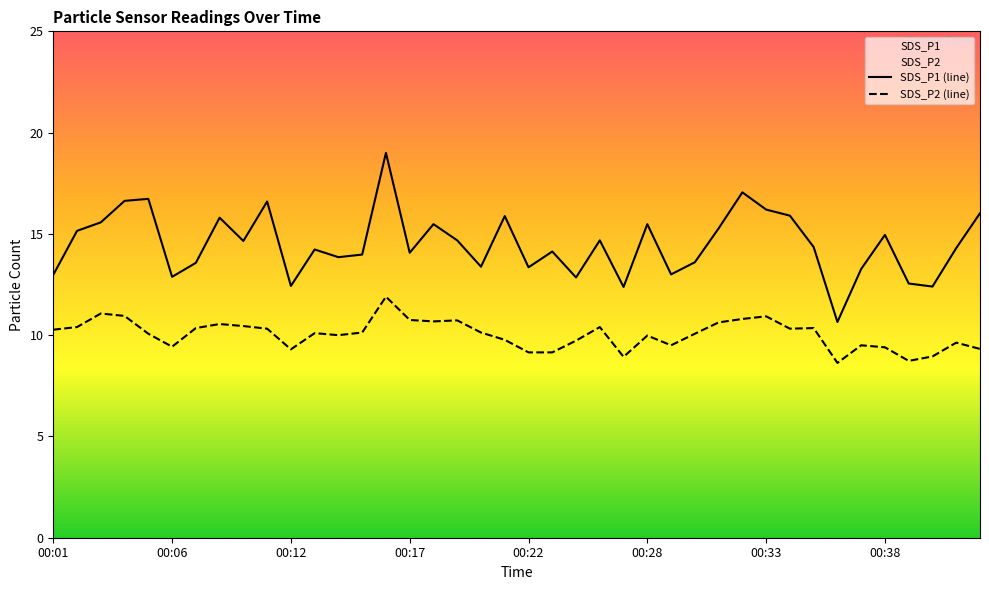

How many distinct data groups are displayed?

2